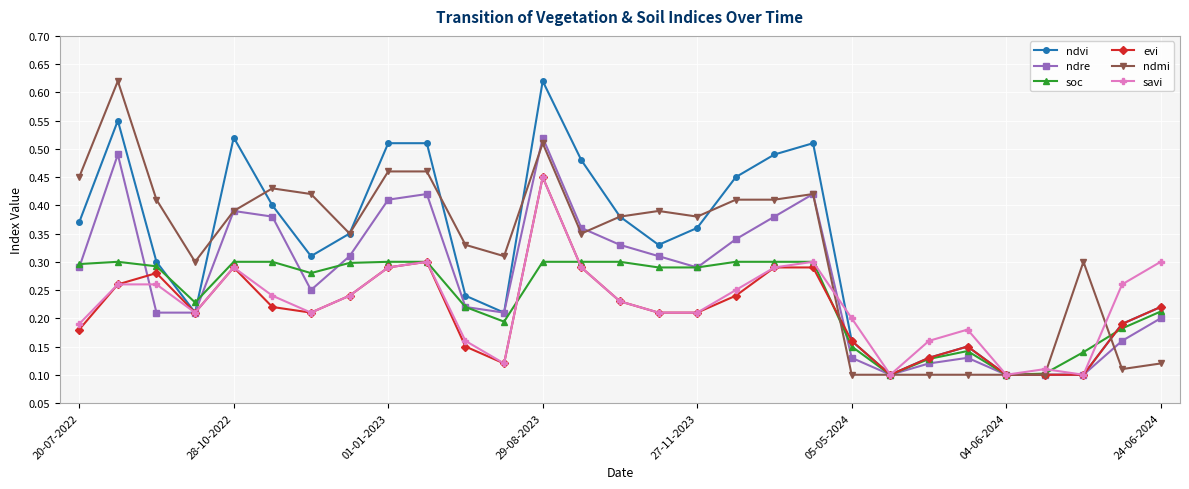

At how many categories does at least one series exceed 0?

29